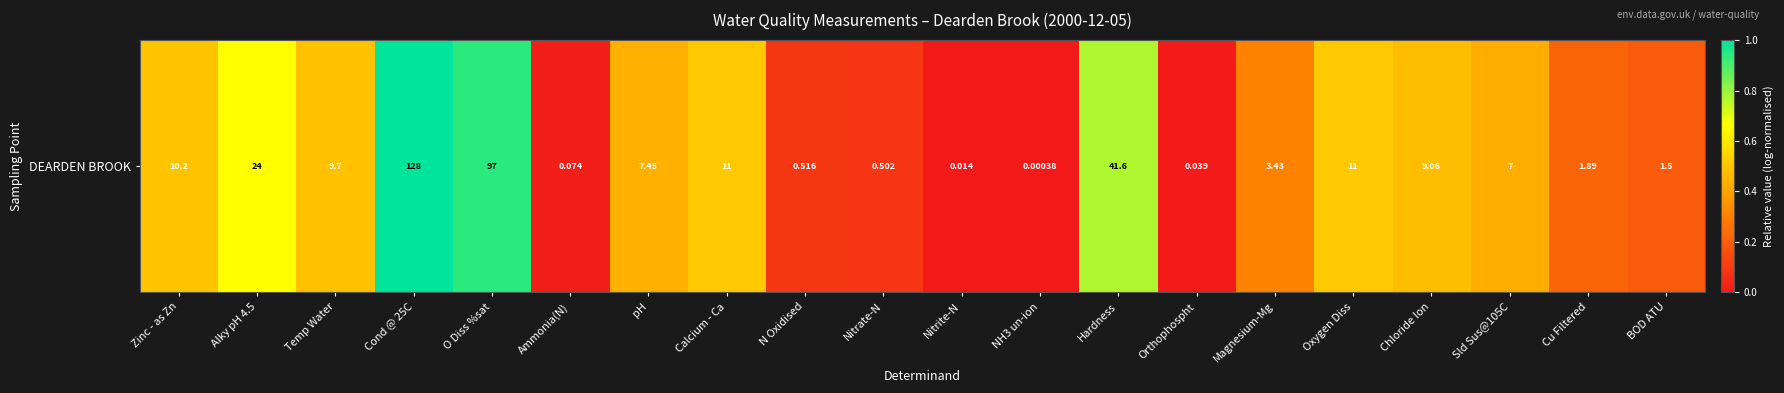

At which label is the value closest to 0?

NH3 un-ion